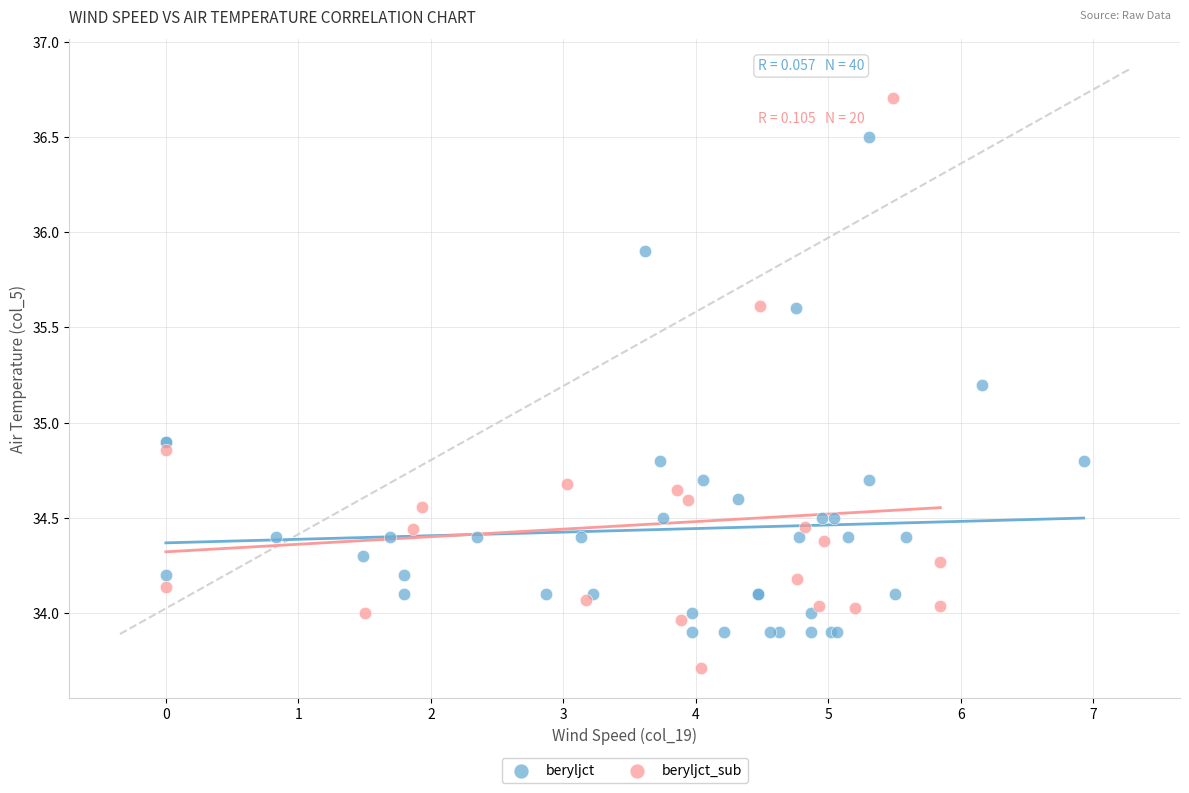

Which series contains the highest Y value?

beryljct_sub